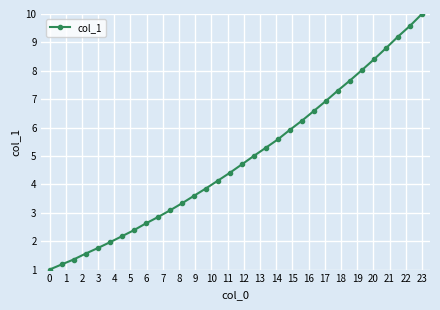

What is the difference between the maximum and minimum values?

9.0